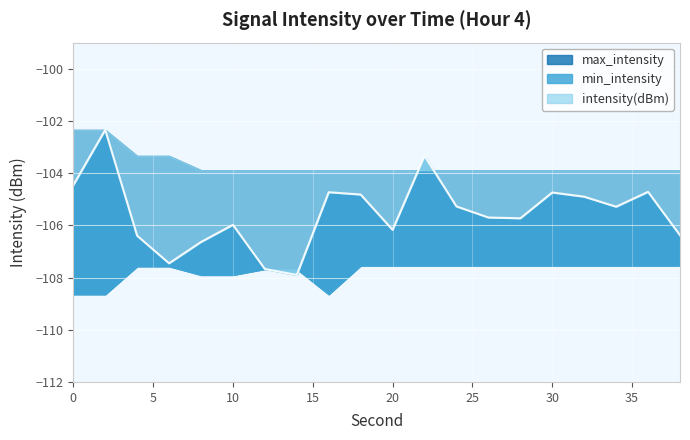

What is the total value across all series at 18?

-316.3